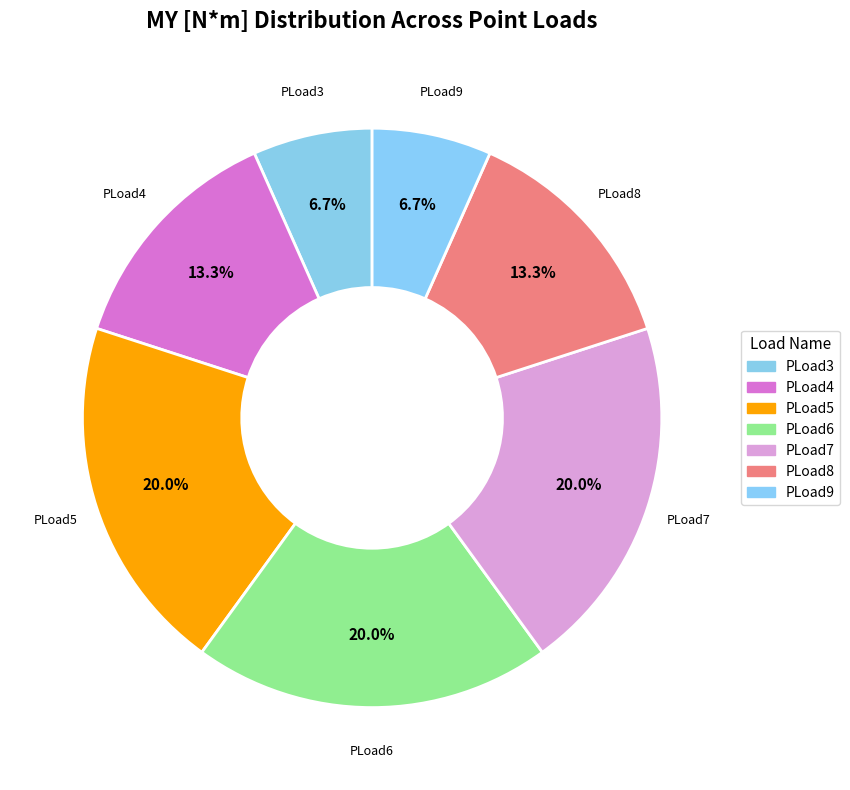

How much of the chart is everything except PLoad3?

93.3%